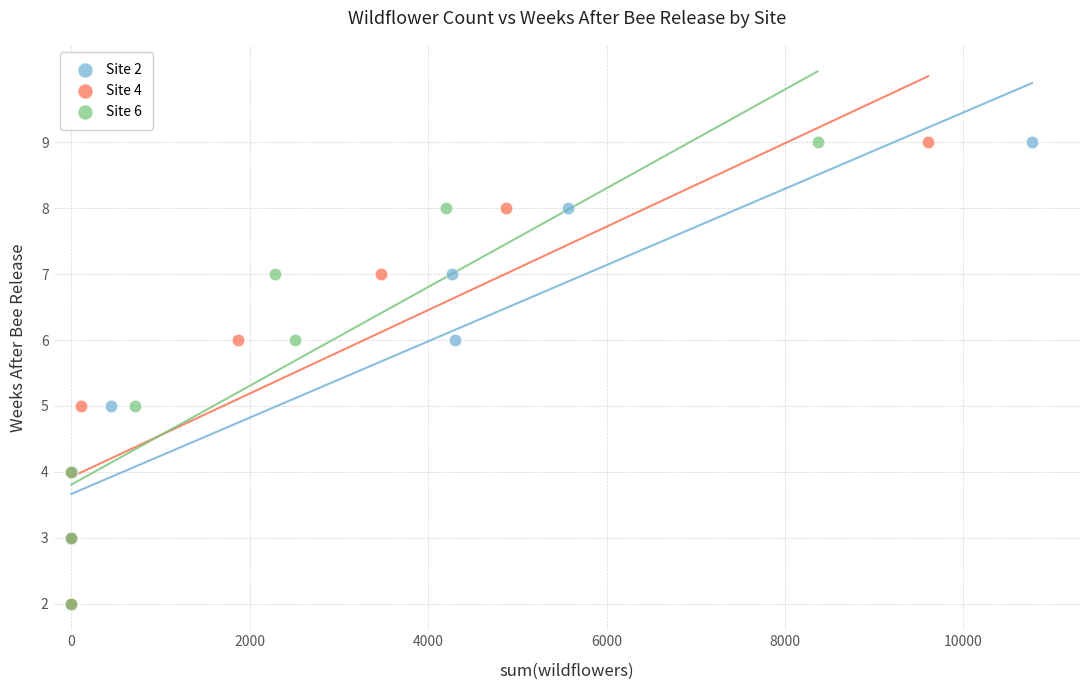

What are all the series names shown in the legend?

Site 2, Site 4, Site 6